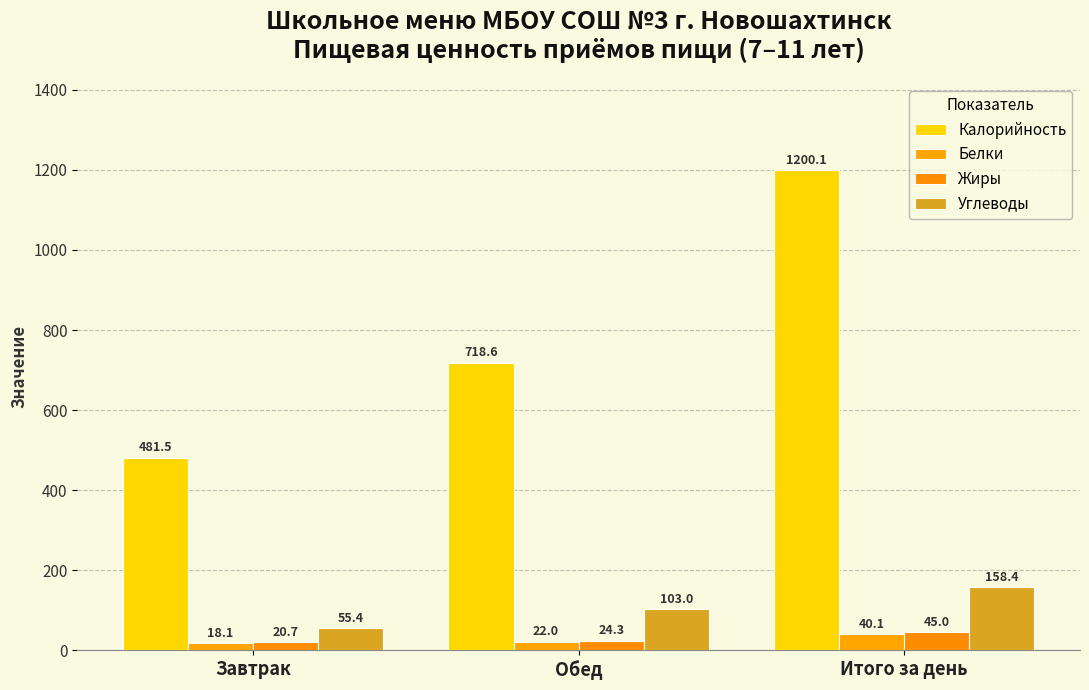

What is the total value across all series at Завтрак?

575.7